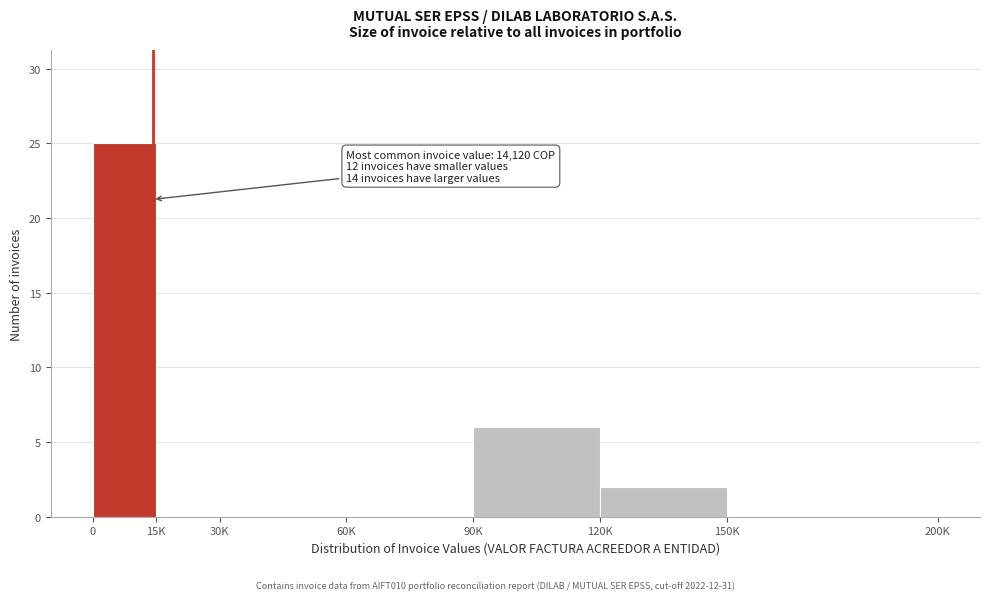

Reading left to right, extract all data points from this chart.

0=25	15K=0	30K=0	60K=0	90K=6	120K=2	150K=0